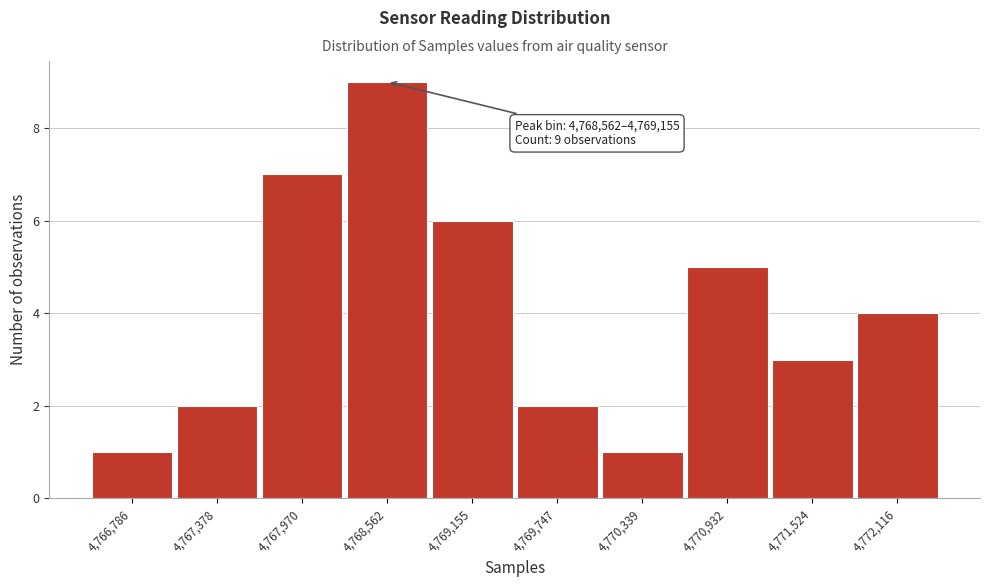

Reading right to left, extract all data points from this chart.

4	3	5	1	2	6	9	7	2	1